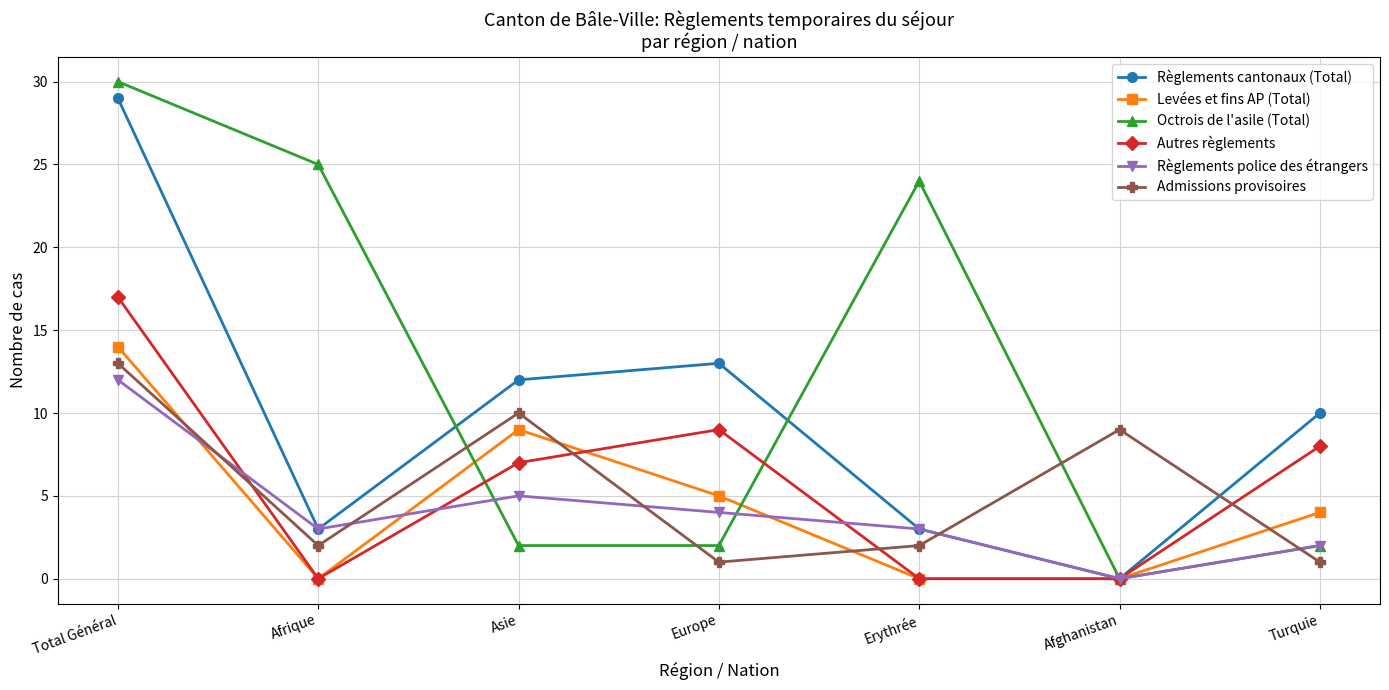

Reading left to right, transcribe all the data shown in this chart.

Règlements cantonaux (Total): 29	3	12	13	3	0	10
Levées et fins AP (Total): 14	0	9	5	0	0	4
Octrois de l'asile (Total): 30	25	2	2	24	0	2
Autres règlements: 17	0	7	9	0	0	8
Règlements police des étrangers: 12	3	5	4	3	0	2
Admissions provisoires: 13	2	10	1	2	9	1